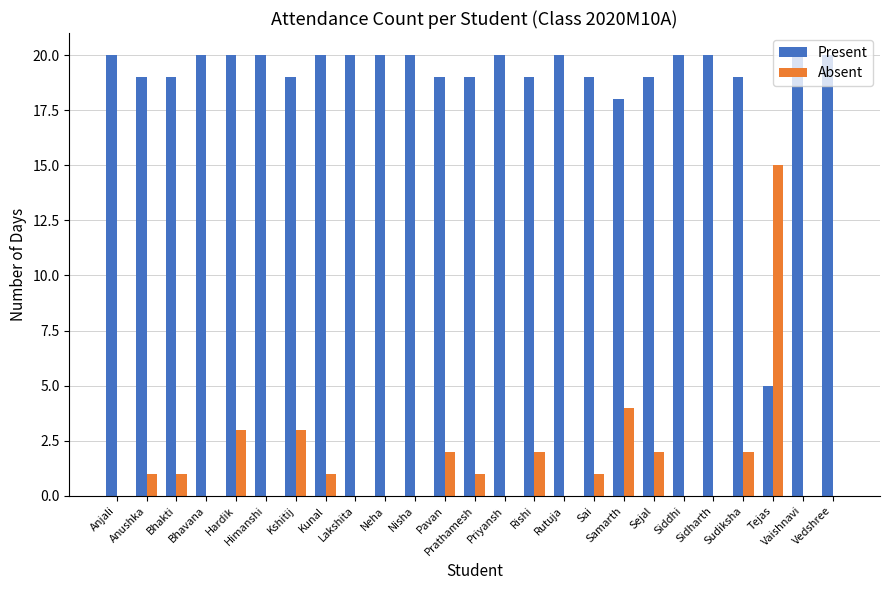

What is the sum of the Absent values at Samarth and Kshitij?

7